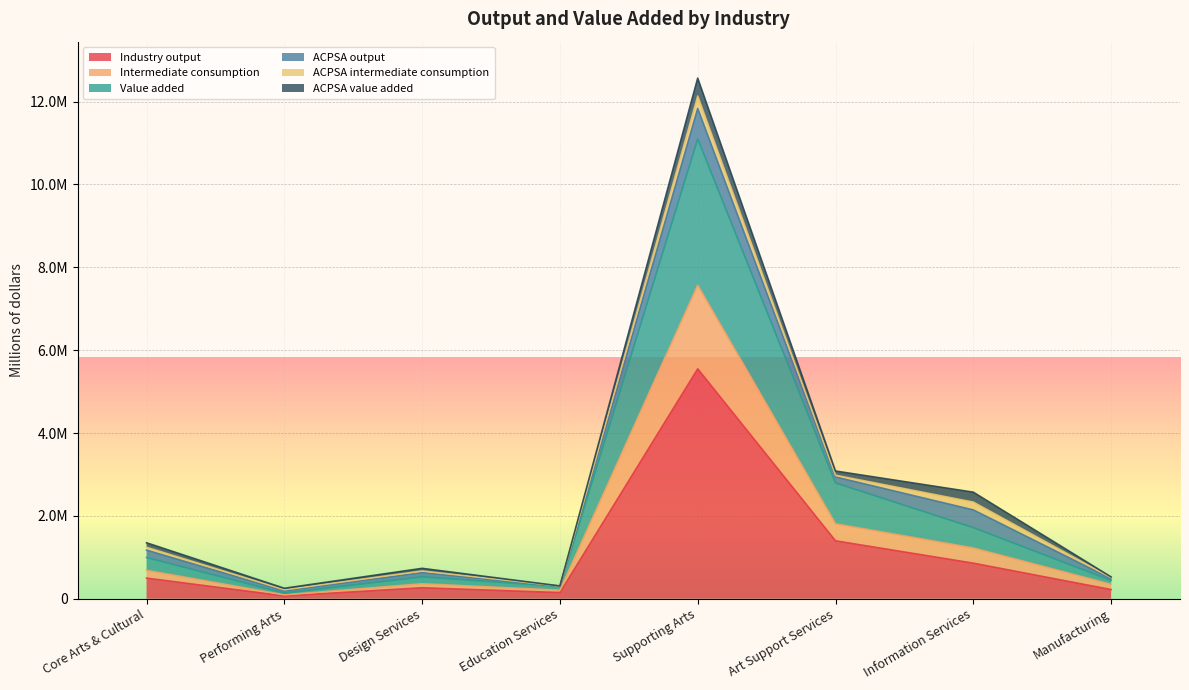

What is the greatest value displayed?

11099634